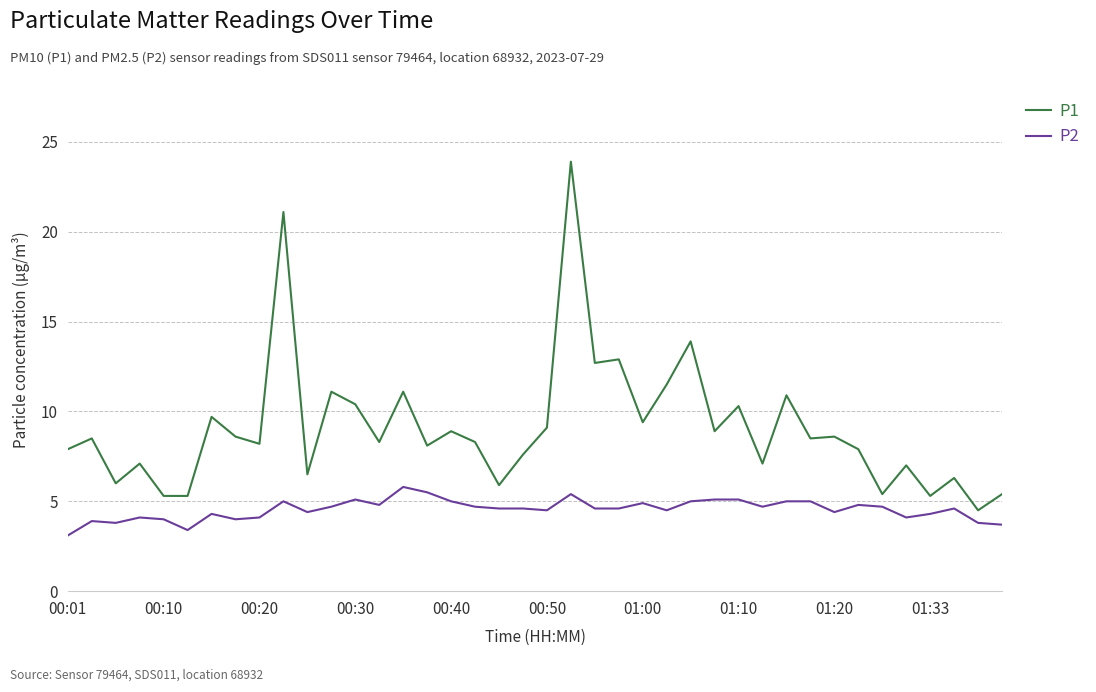

Rank the series by their average value, from highest to lowest.

P1, P2